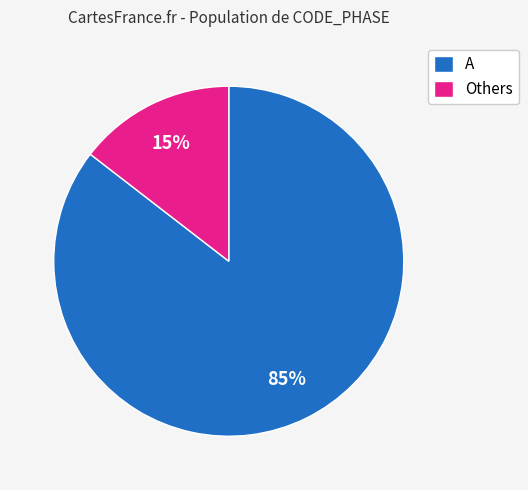

Between Others and A, which is larger?

A